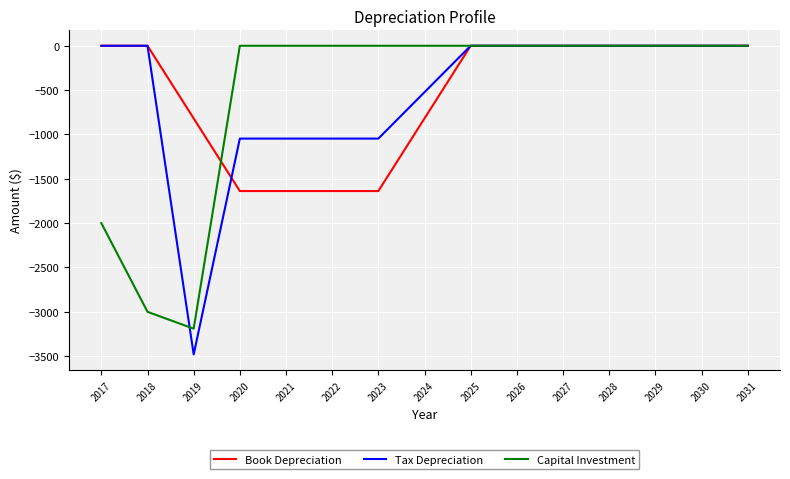

What is the minimum value shown in the chart?

-3480.3